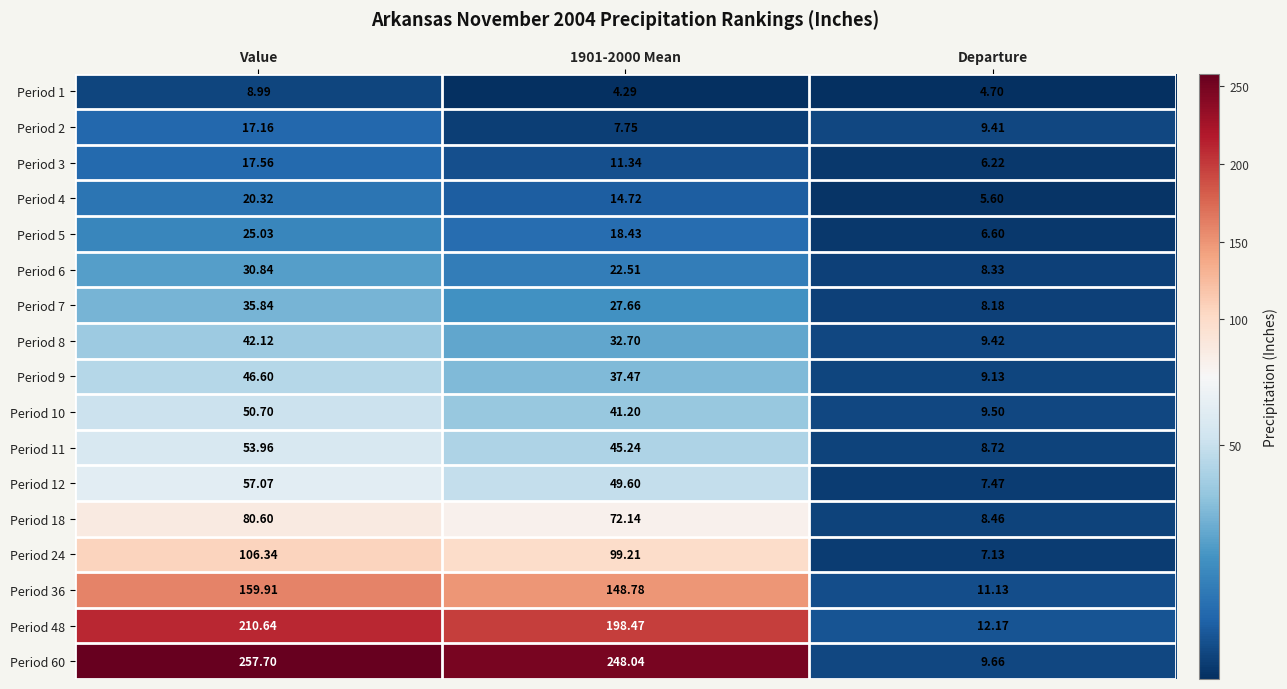

At which category is the sum across all series the highest?

Value